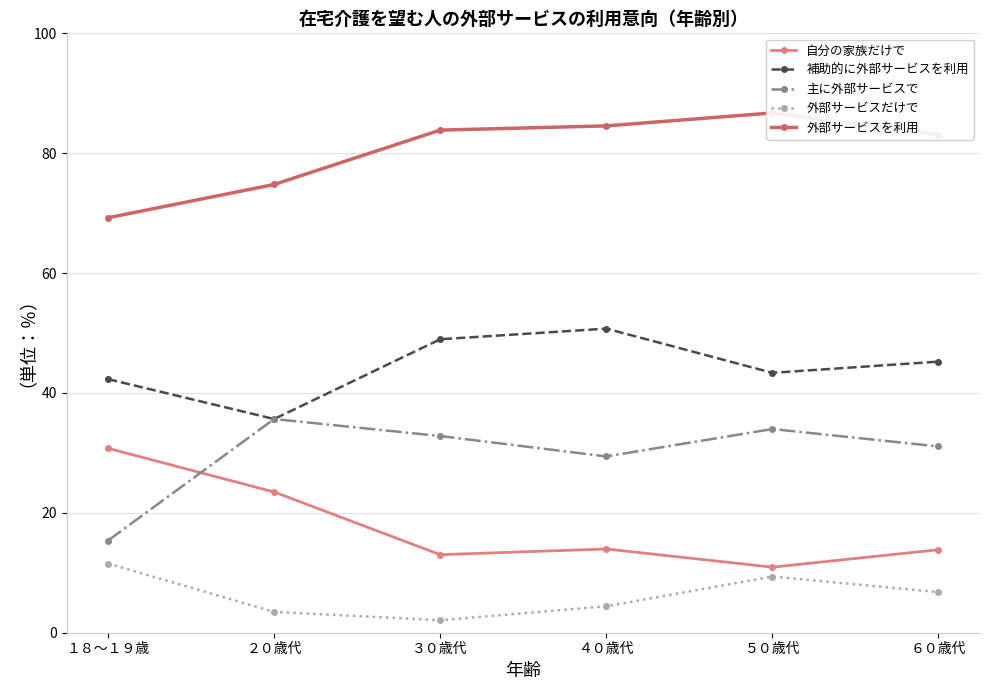

Where is 外部サービスだけで nearest to the value 6?

６０歳代